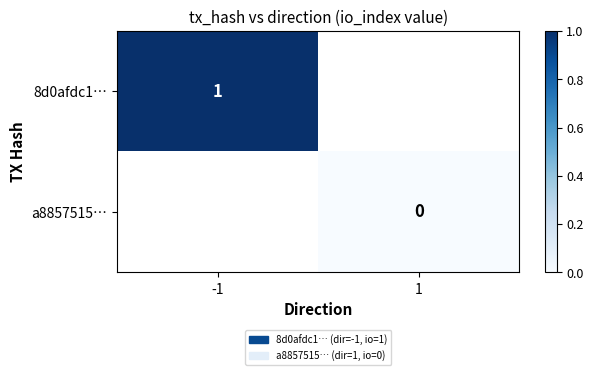

At -1, list the series in order from largest to smallest.

8d0afdc1…, a8857515…